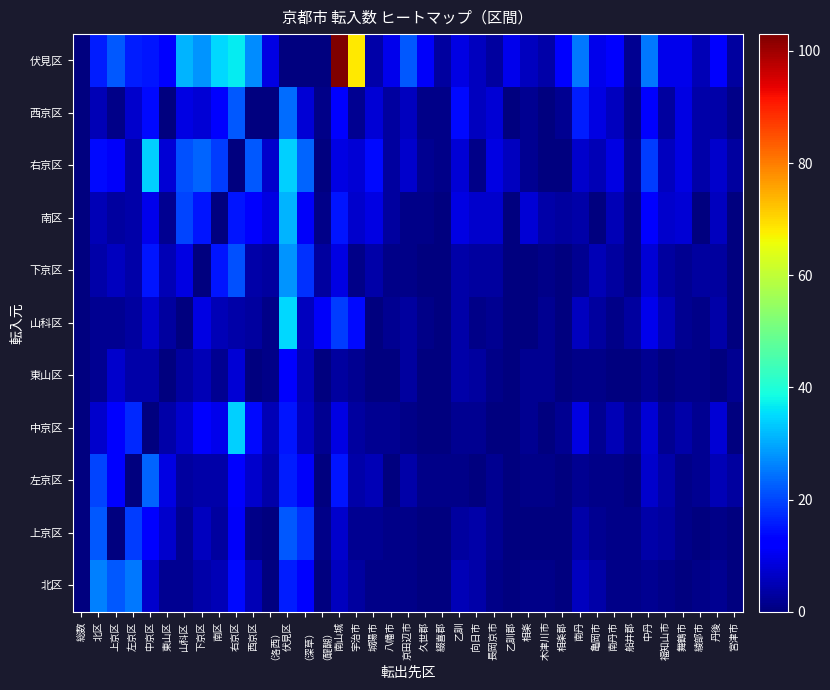

What is the difference between the highest and lowest values at 東山区?

13